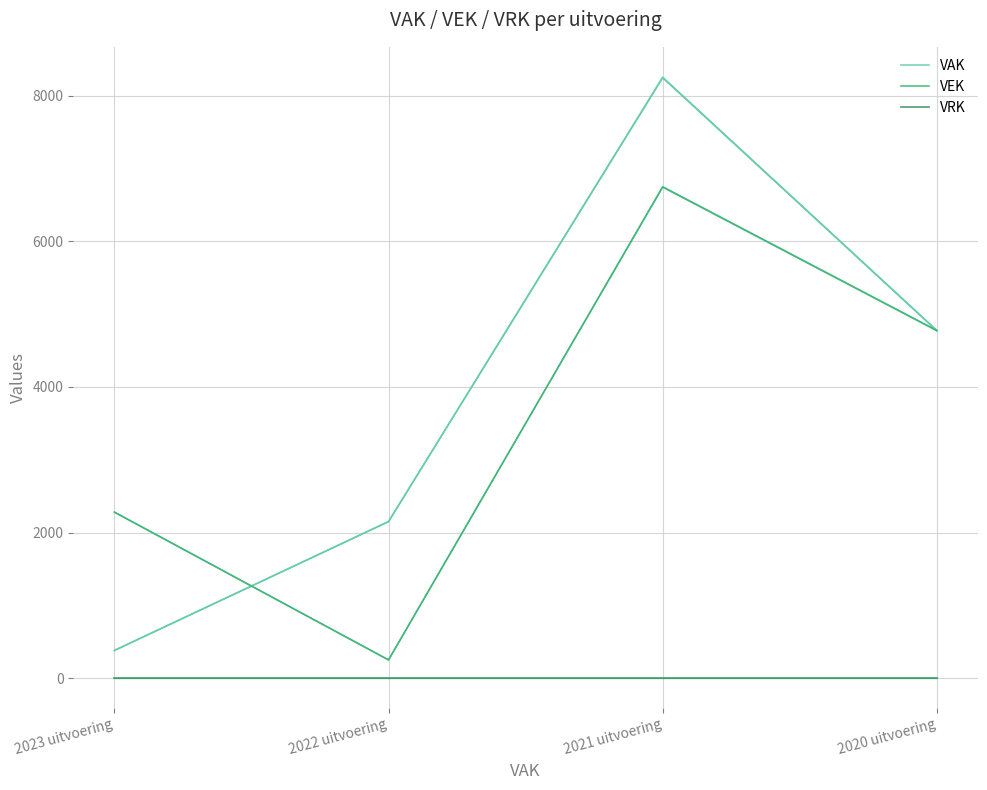

True or false: VRK and VEK cross at least once.

False